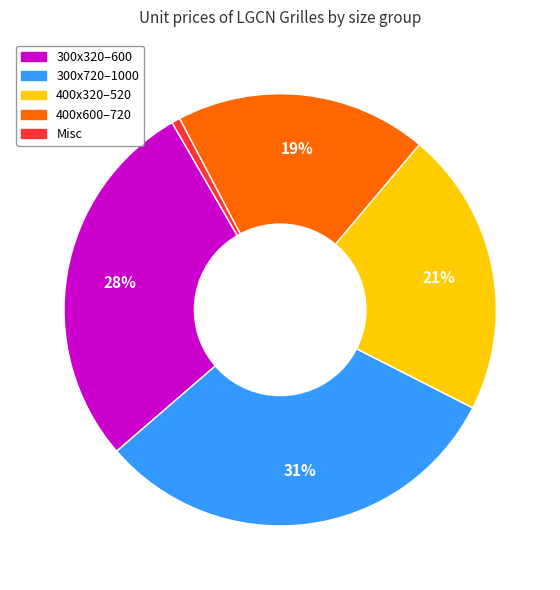

To the nearest percent, what is the average slice percentage?

20%